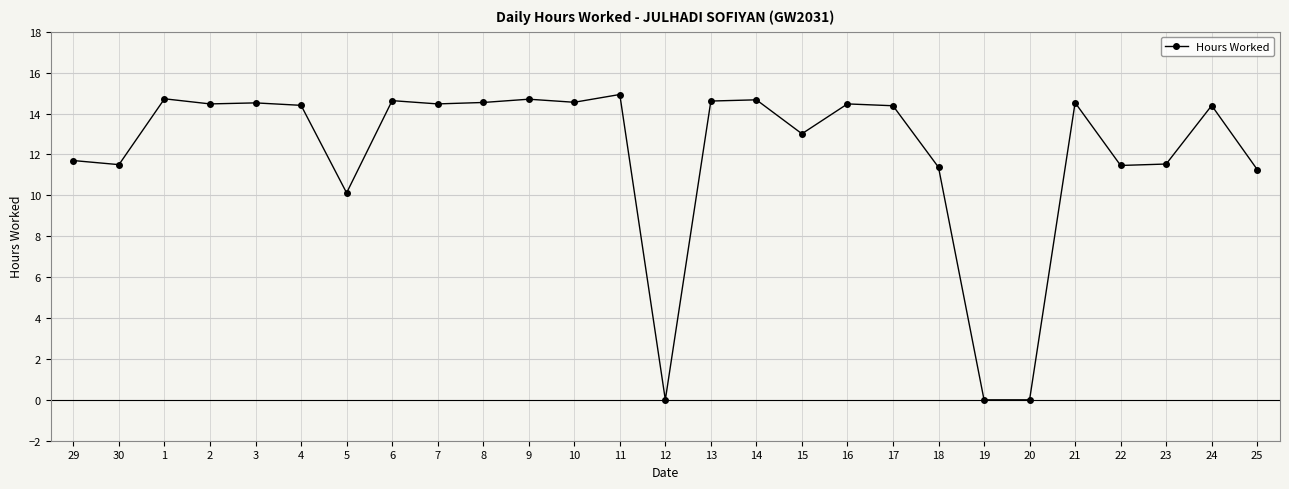

The value at 21 is 3.8. True or false?

False